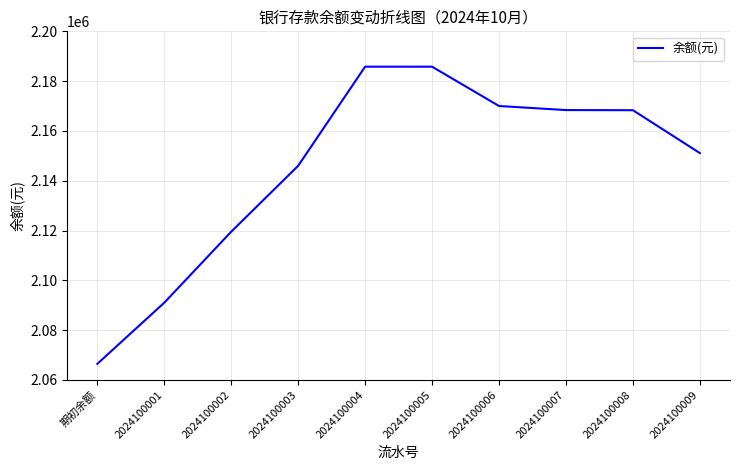

What is the sum of all values?

21452527.0